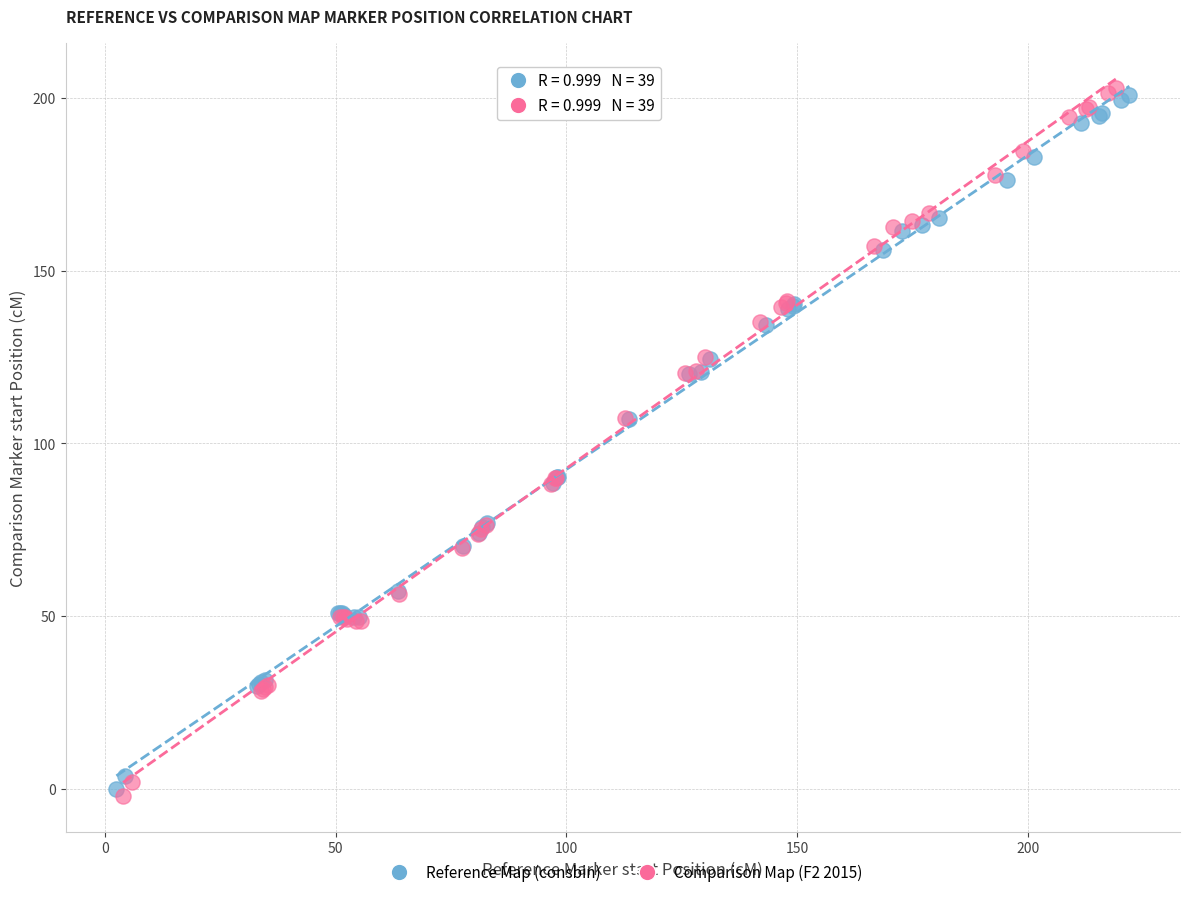

Which series contains the highest Y value?

Comparison Map (F2 2015)